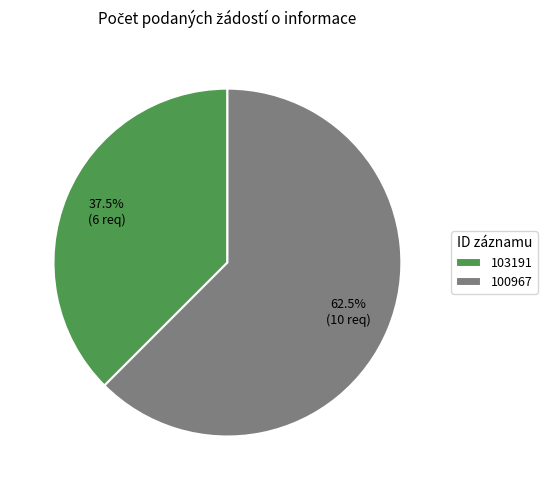

Which has a higher value, 100967 or 103191?

100967